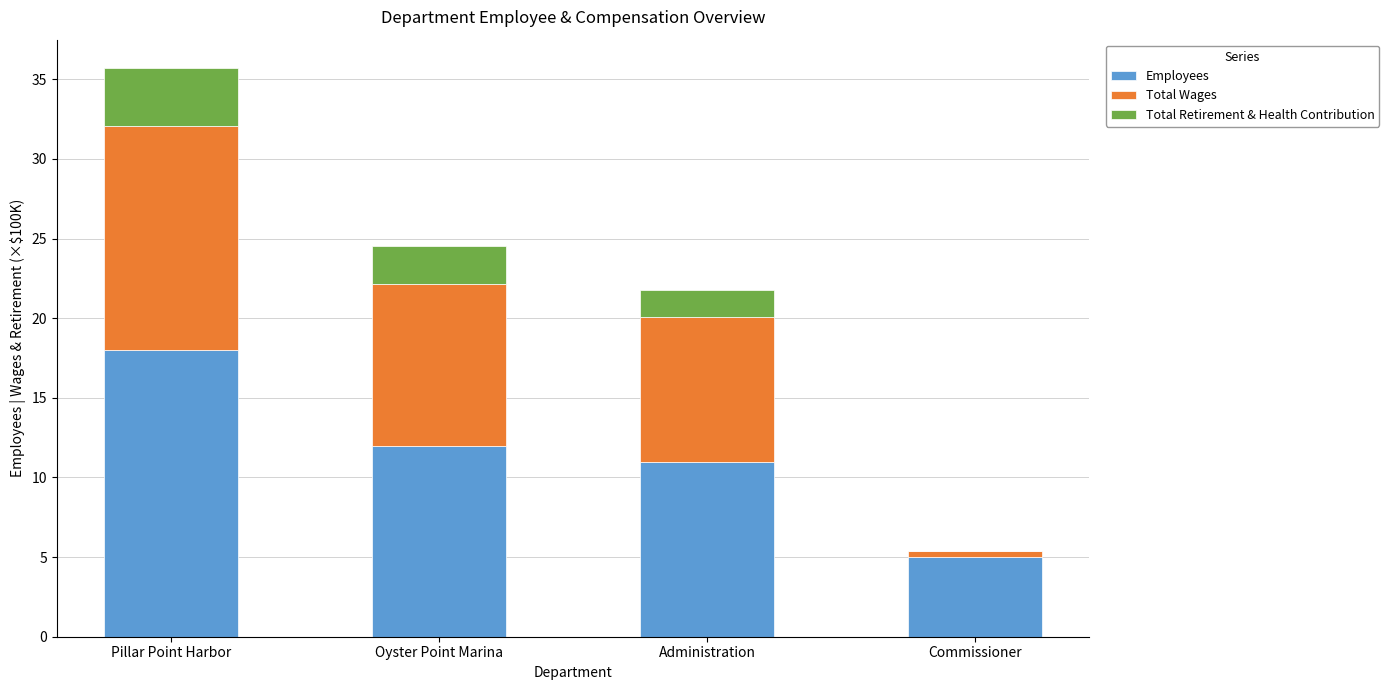

At which label does Employees reach its peak?

Pillar Point Harbor